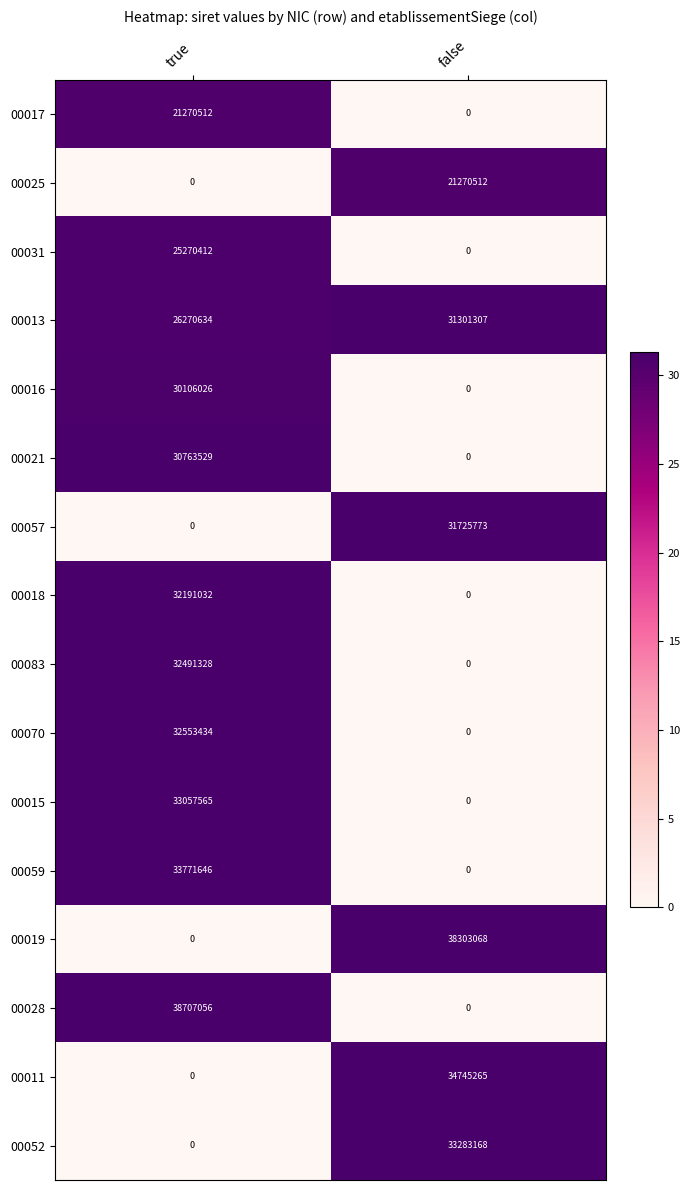

Which category has the highest value across all series?

true